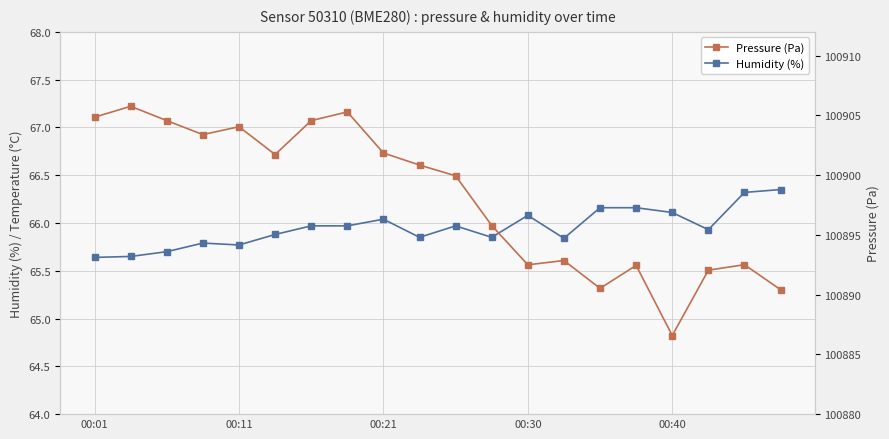

List the series in order of their peak value, highest first.

Pressure (Pa), Humidity (%)